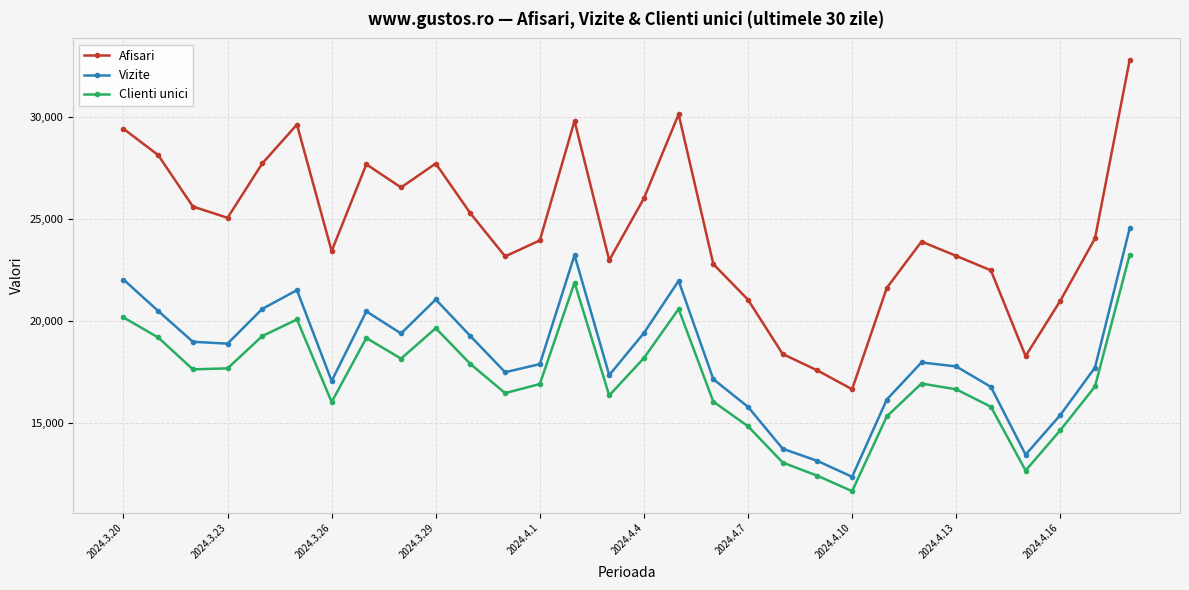

What is the value of the Vizite point at the 10th from the left?

21043